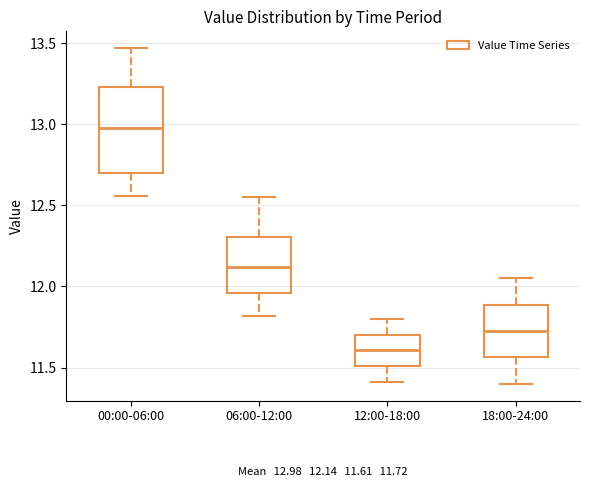

Which box is the tallest, from its lower edge to its upper edge?

00:00-06:00